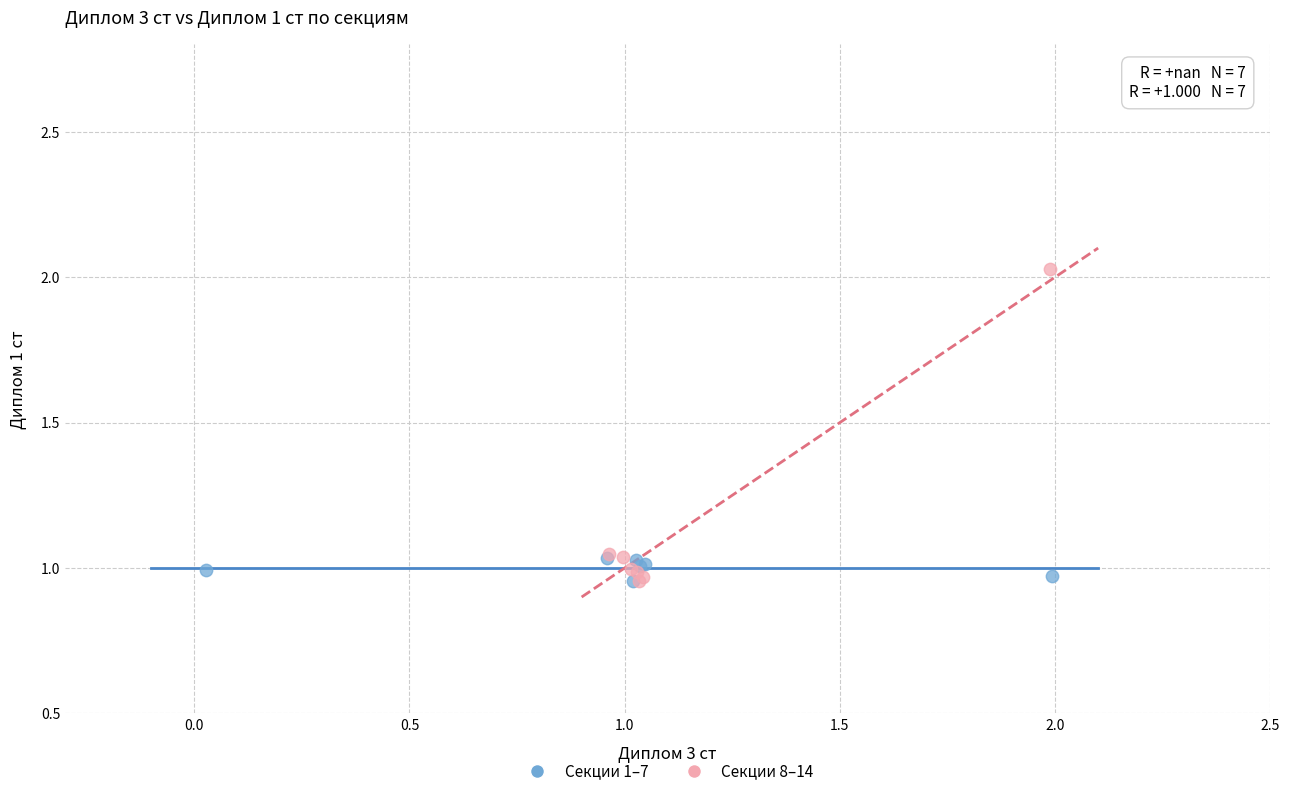

Which series has the largest Y range (max minus min)?

Секции 8–14